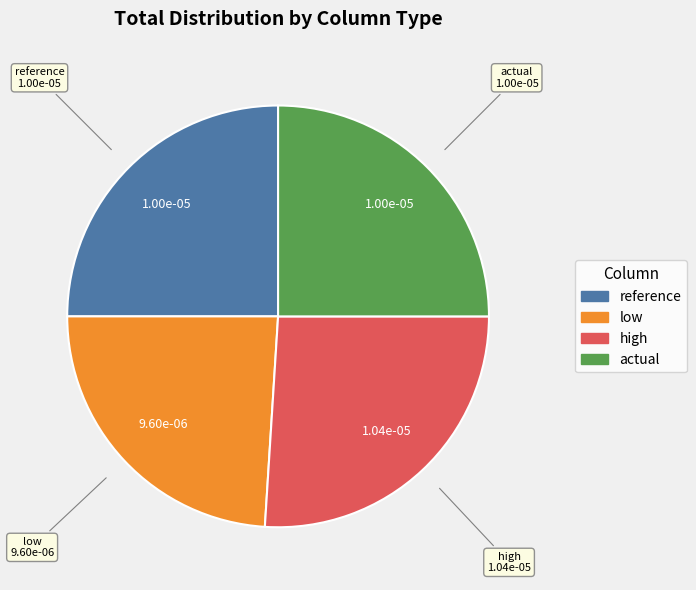

Is reference the majority of the pie?

No